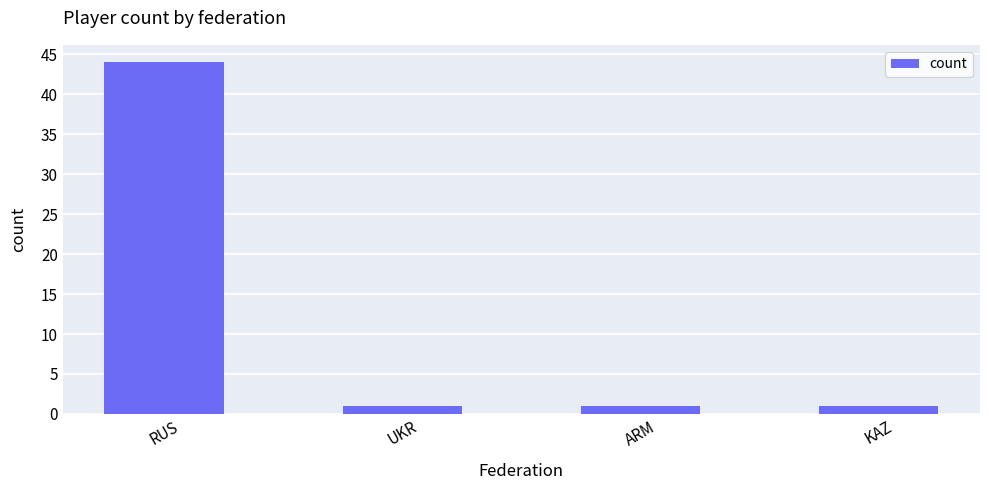

Which label corresponds to the largest value in the chart?

RUS